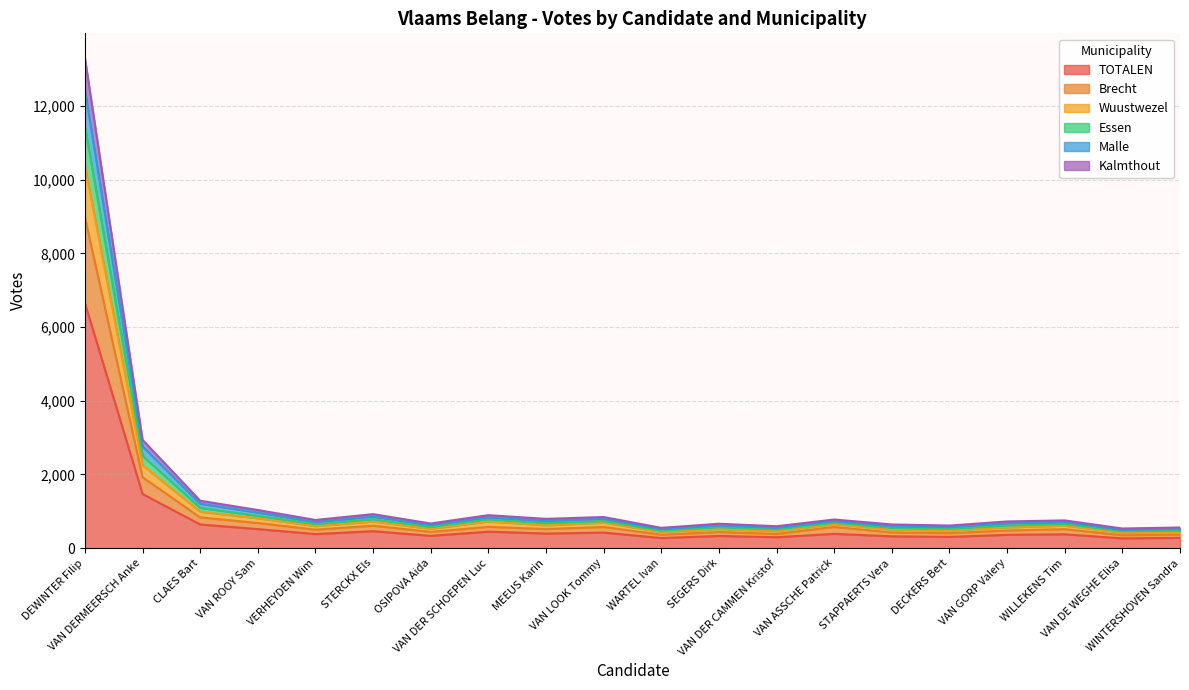

Does the chart have visible grid lines?

Yes